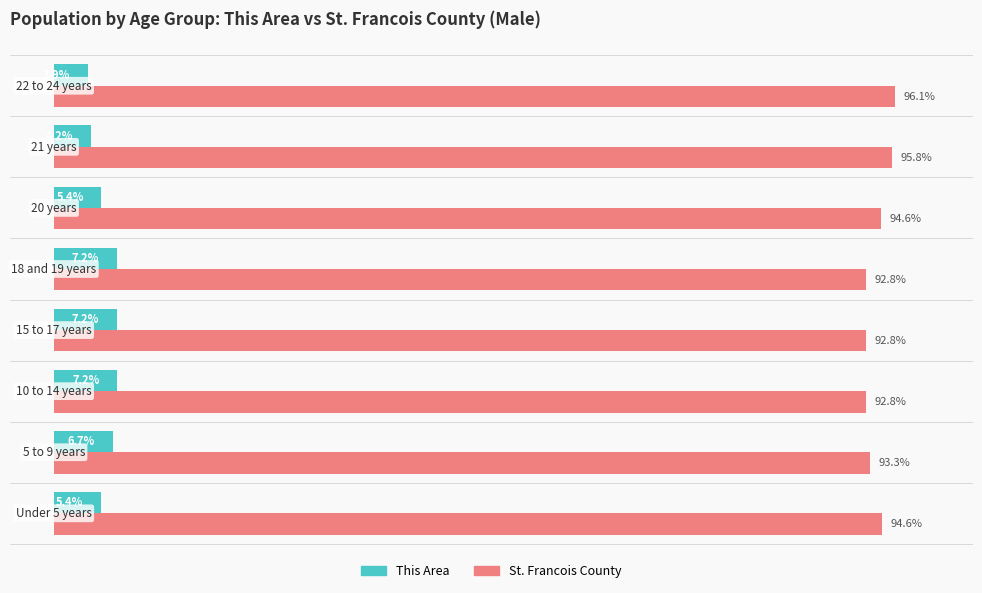

Which series has the largest total across all categories?

St. Francois County